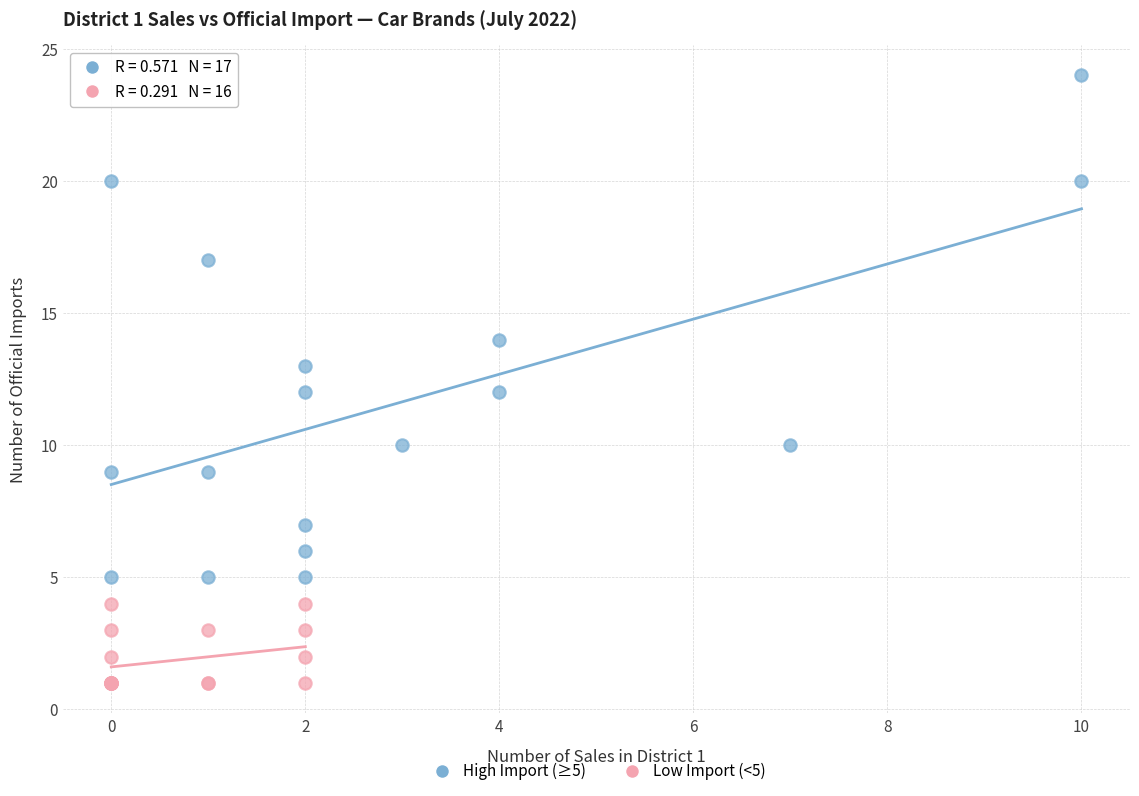

What are all the series names shown in the legend?

High Import (≥5), Low Import (<5)